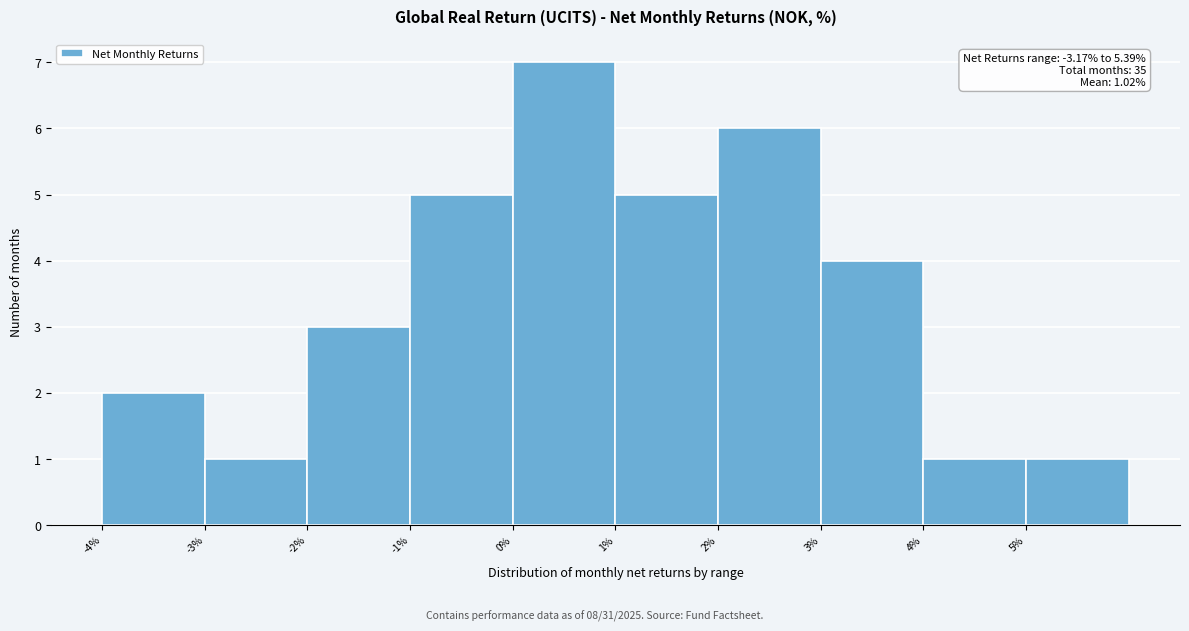

Which range on the x-axis has the tallest bar?

0 to 1